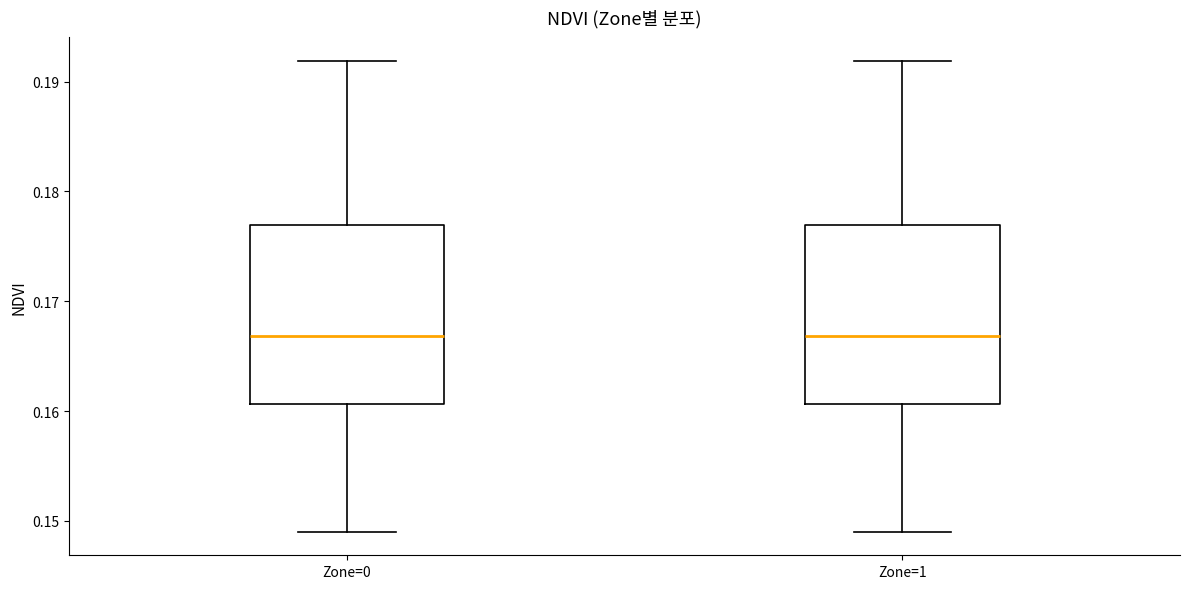

Where does the upper whisker of the box for Zone=1 end on the y-axis? The values are not printed on the chart, so give them approximately, as read against the axis.

0.192